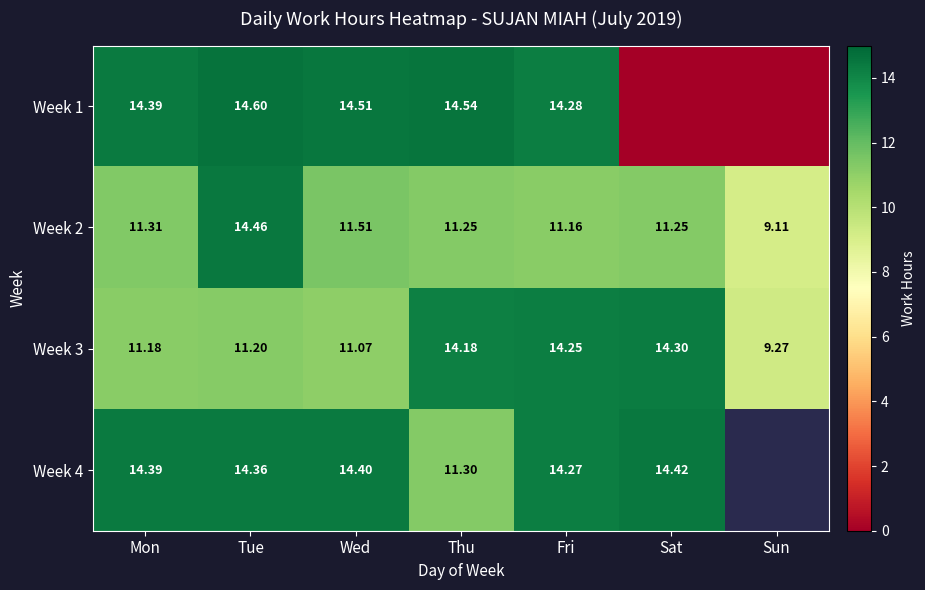

Where is Week 3 nearest to the value 11?

Wed